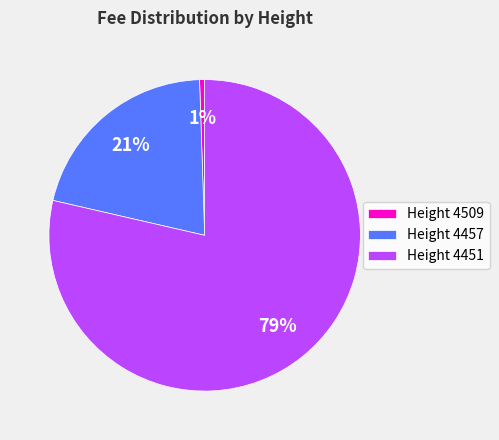

Is it true that Height 4457 is 27% of the pie?

False